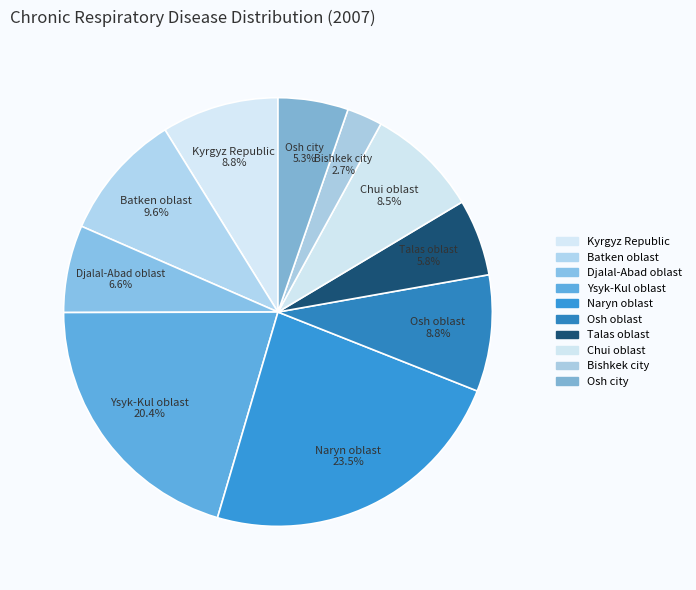

Does Batken oblast represent more than half of the total?

No